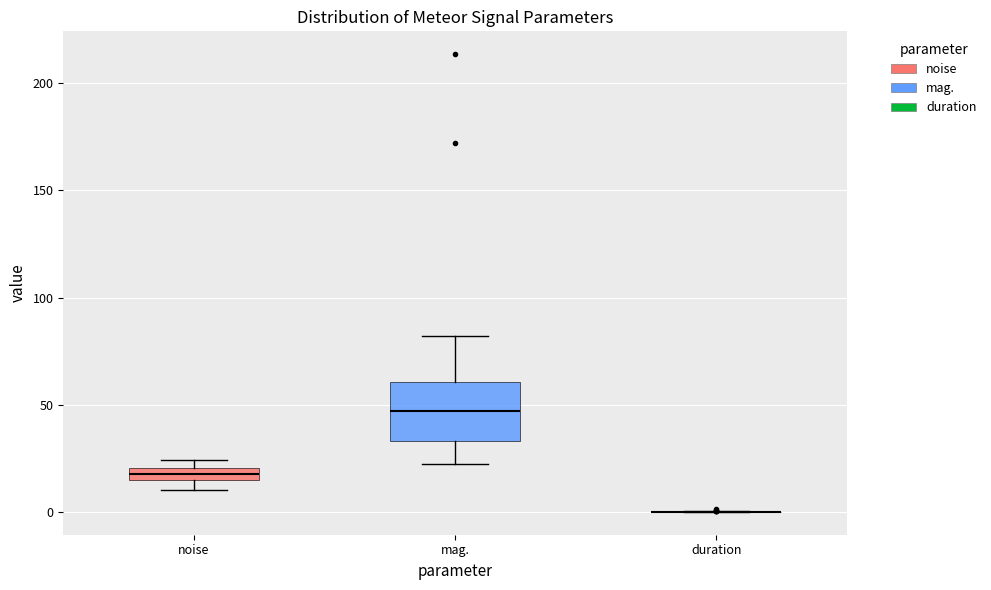

Comparing the boxes themselves (not the whiskers), which one is the tallest?

mag.